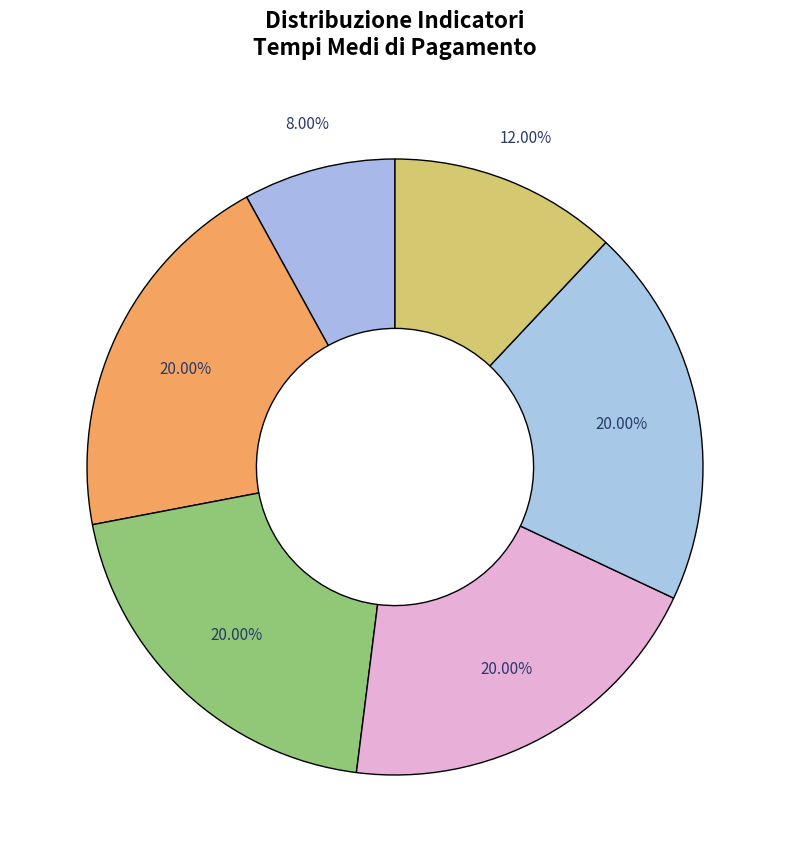

Count the number of slices in the pie.

6